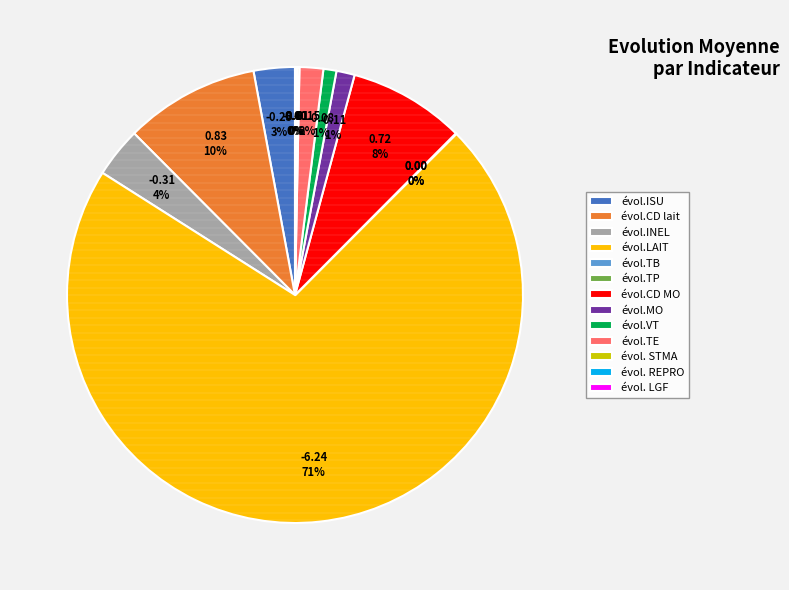

Is it true that évol.LAIT is 99% of the pie?

False